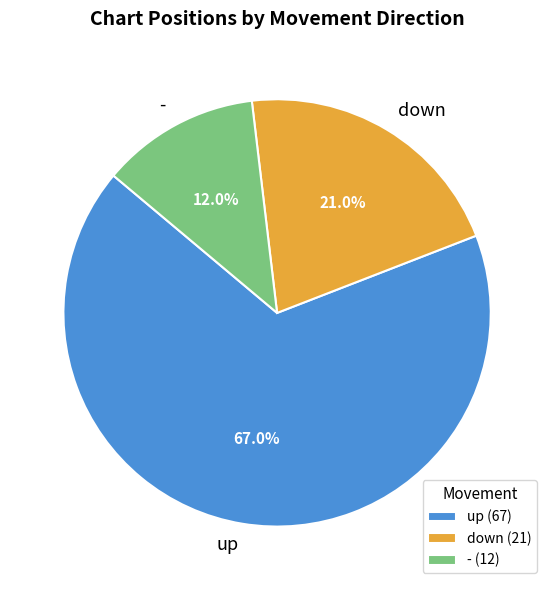

To the nearest percent, what is the average slice percentage?

33%